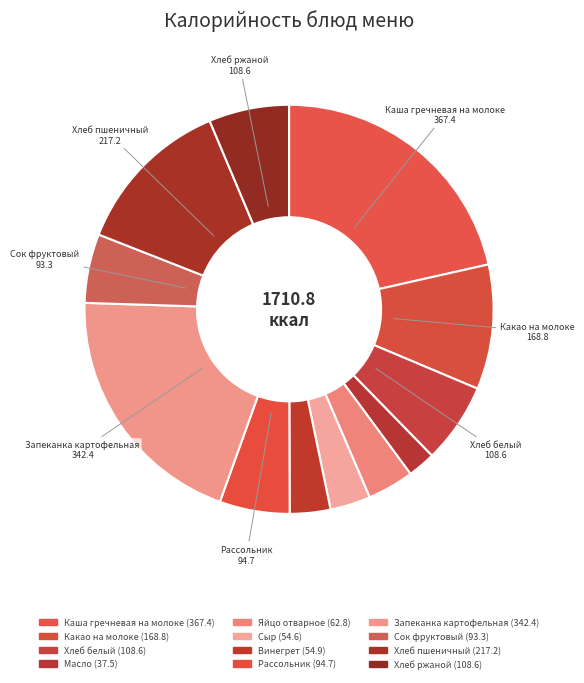

The Запеканка картофельная slice represents 8% of the pie. True or false?

False